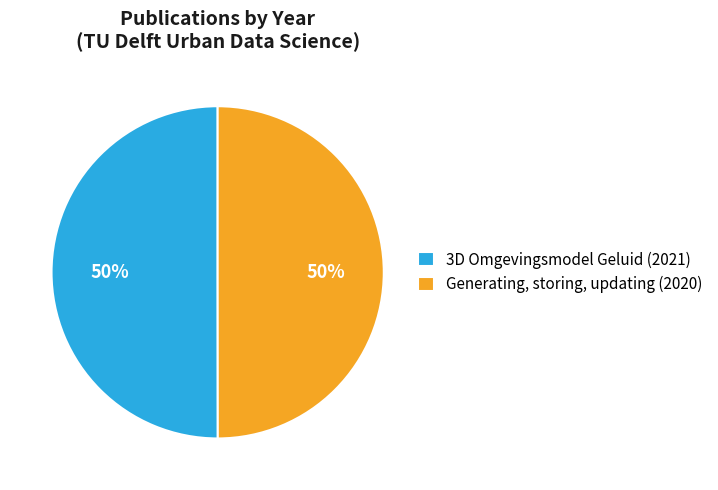

What percentage is the Generating, storing, updating (2020) slice, to the nearest percent?

50%